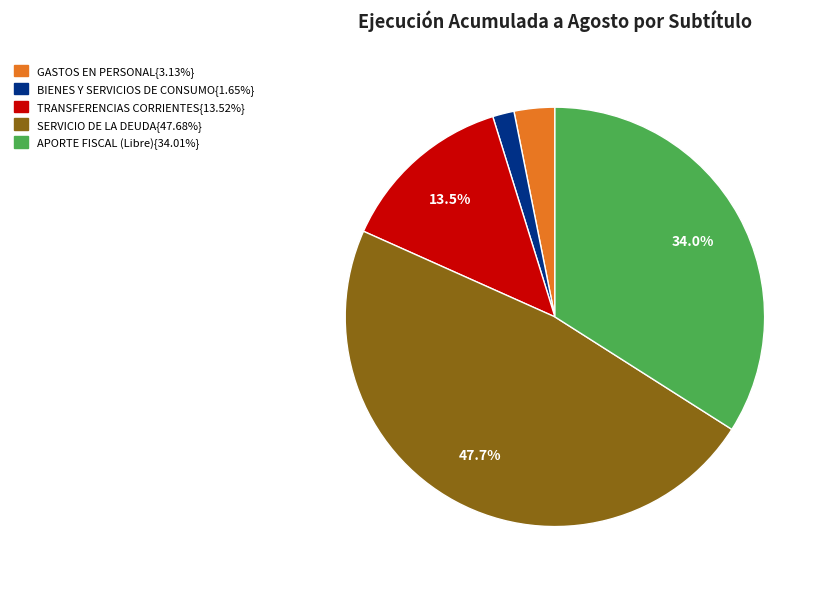

Is there any slice that represents more than half of the pie?

No